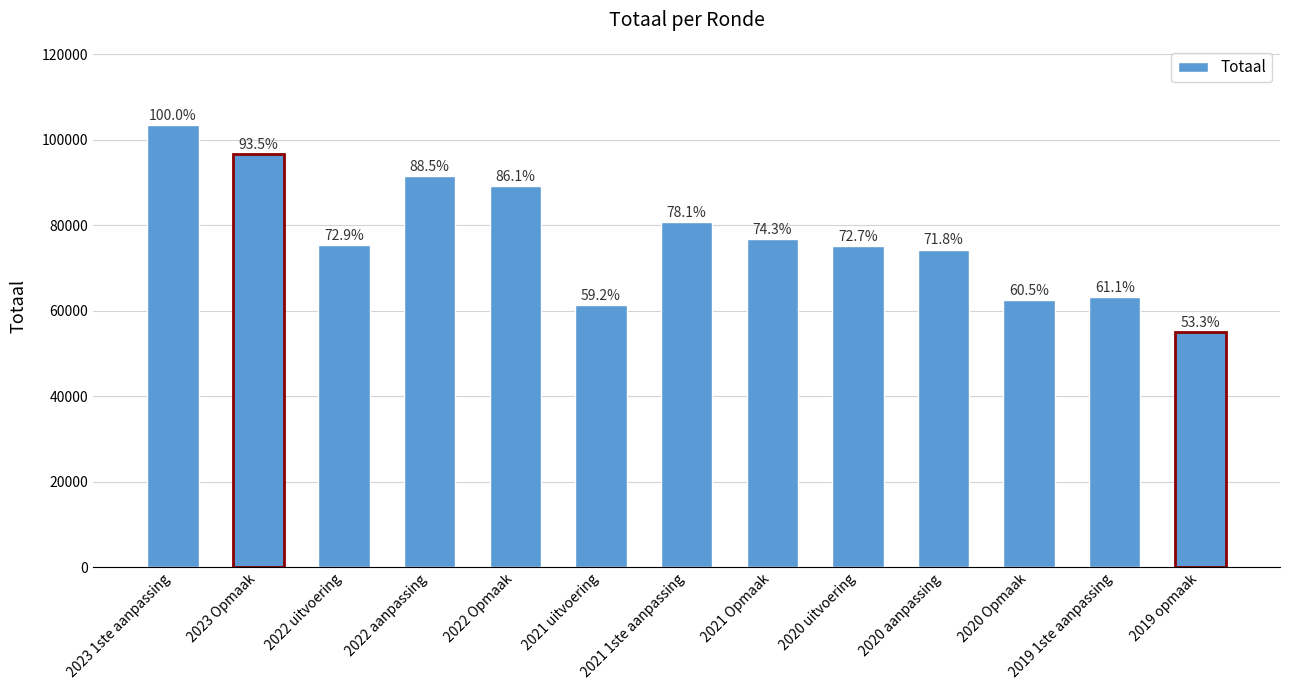

What is the label of the 3rd bar from the left?

2022 uitvoering